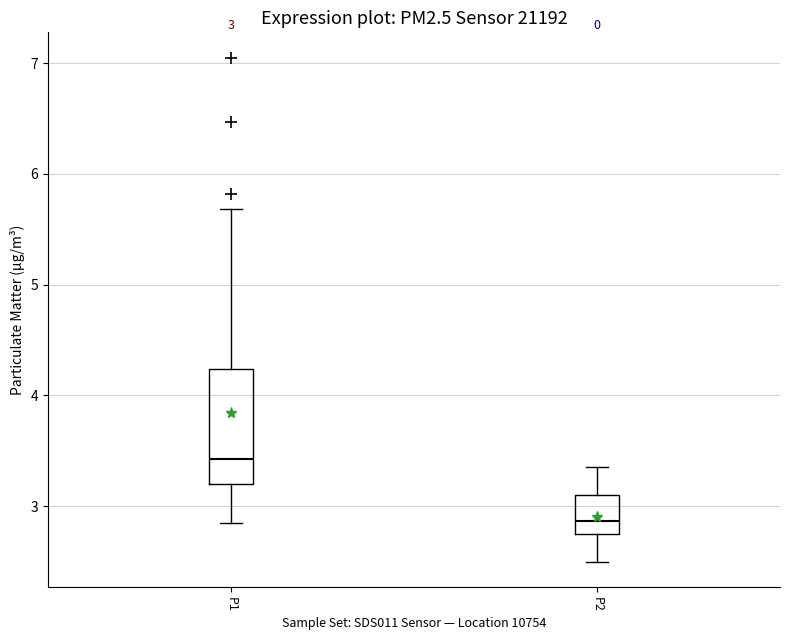

Which box has the lowest median line?

P2